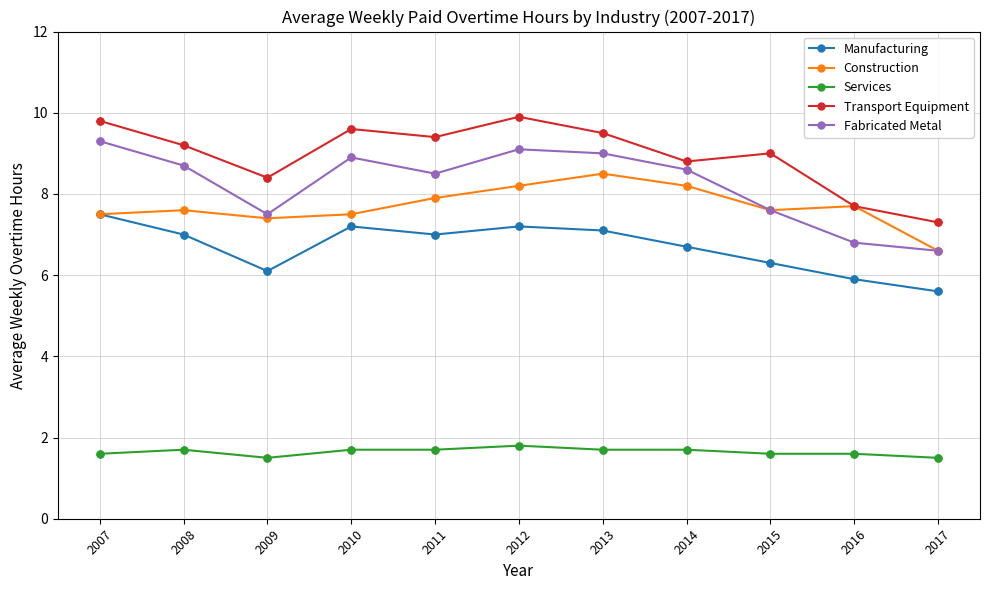

What are all the series names shown in the legend?

Manufacturing, Construction, Services, Transport Equipment, Fabricated Metal